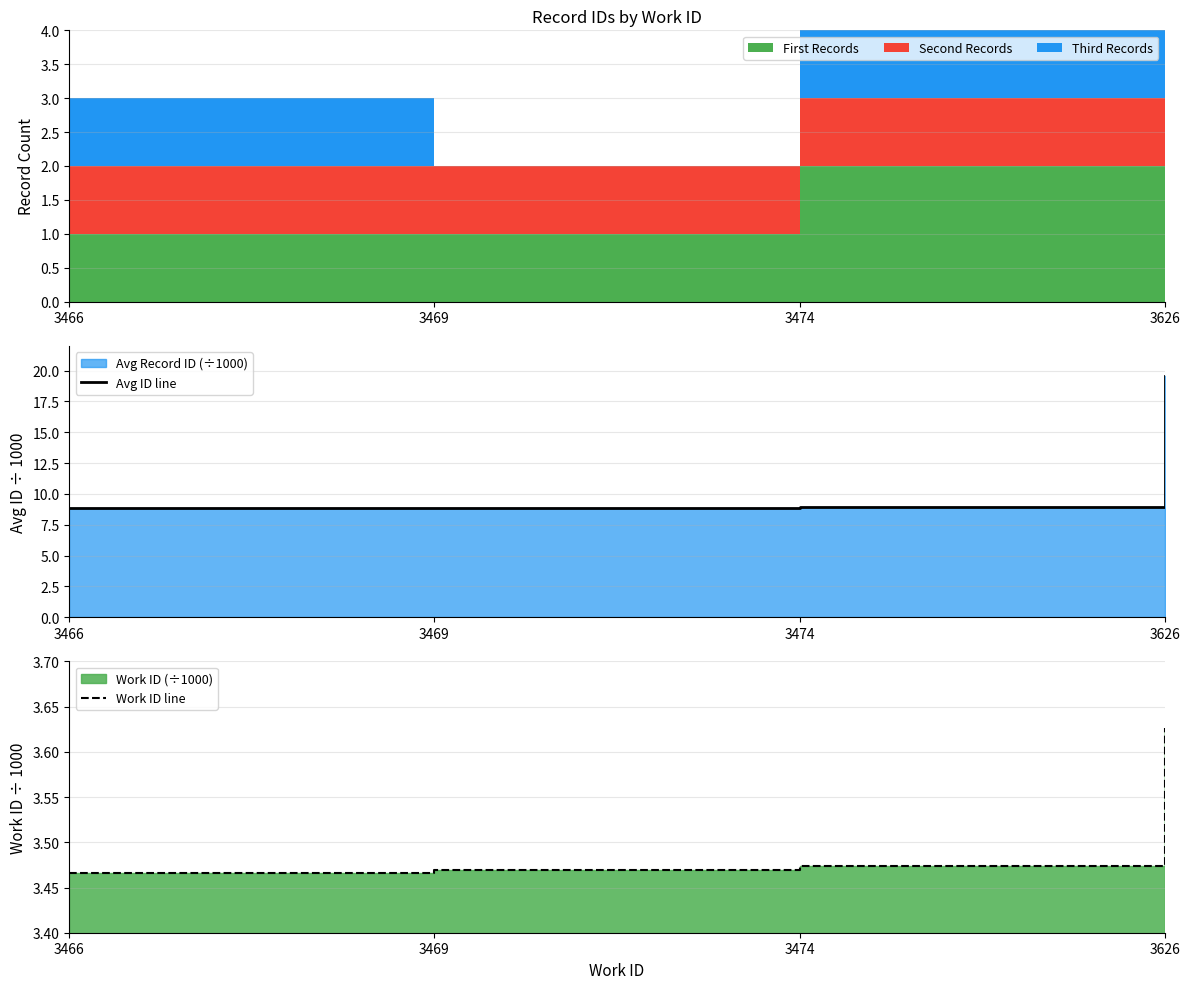

What is the total value across all series at 3474?

12.4